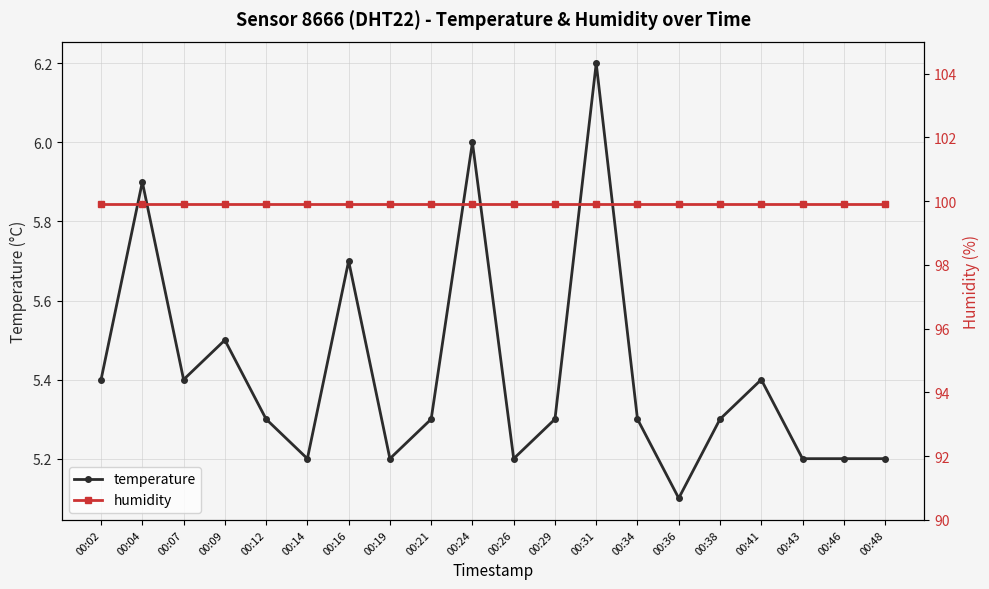

Reading left to right, extract all data points from this chart.

temperature: 00:02=5.4	00:04=5.9	00:07=5.4	00:09=5.5	00:12=5.3	00:14=5.2	00:16=5.7	00:19=5.2	00:21=5.3	00:24=6.0	00:26=5.2	00:29=5.3	00:31=6.2	00:34=5.3	00:36=5.1	00:38=5.3	00:41=5.4	00:43=5.2	00:46=5.2	00:48=5.2
humidity: 00:02=99.9	00:04=99.9	00:07=99.9	00:09=99.9	00:12=99.9	00:14=99.9	00:16=99.9	00:19=99.9	00:21=99.9	00:24=99.9	00:26=99.9	00:29=99.9	00:31=99.9	00:34=99.9	00:36=99.9	00:38=99.9	00:41=99.9	00:43=99.9	00:46=99.9	00:48=99.9